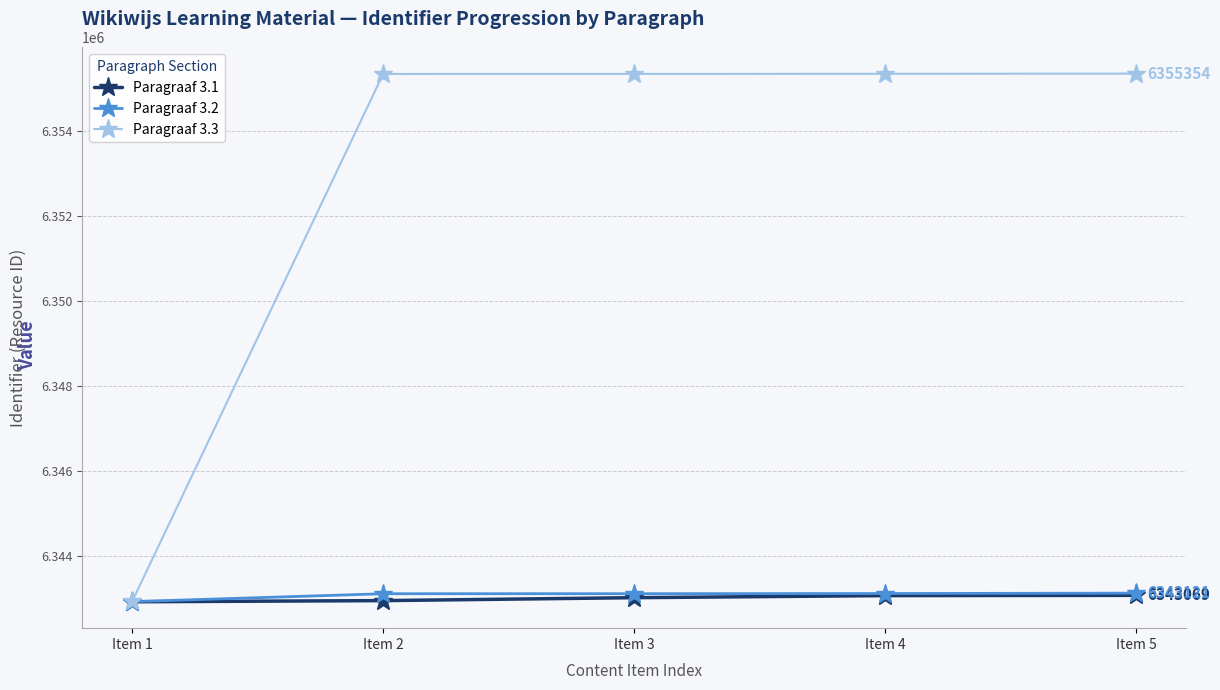

How many data points in Paragraaf 3.3 are less than 6355347?

2